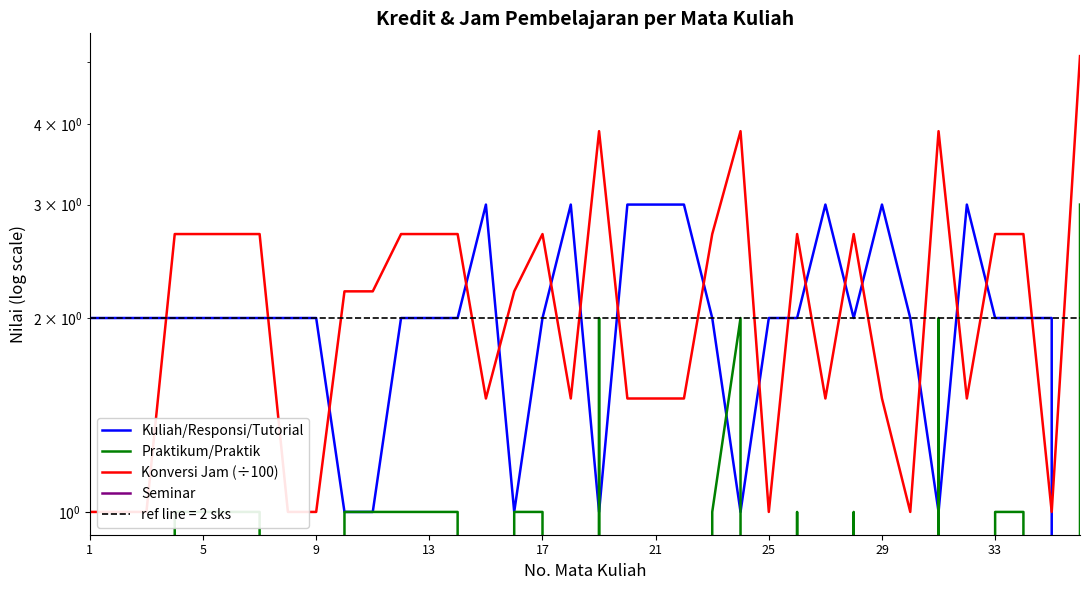

Reading right to left, transcribe all the data shown in this chart.

Kuliah/Responsi/Tutorial: 0.0	2.0	2.0	2.0	3.0	1.0	2.0	3.0	2.0	3.0	2.0	2.0	1.0	2.0	3.0	3.0	3.0	1.0	3.0	2.0	1.0	3.0	2.0	2.0	2.0	1.0	1.0	2.0	2.0	2.0	2.0	2.0	2.0	2.0	2.0	2.0
Praktikum/Praktik: 3.0	0.0	1.0	1.0	0.0	2.0	0.0	0.0	1.0	0.0	1.0	0.0	2.0	1.0	0.0	0.0	0.0	2.0	0.0	1.0	1.0	0.0	1.0	1.0	1.0	1.0	1.0	0.0	0.0	1.0	1.0	1.0	1.0	0.0	0.0	0.0
Konversi Jam (÷100): 5.1	1.0	2.7	2.7	1.5	3.9	1.0	1.5	2.7	1.5	2.7	1.0	3.9	2.7	1.5	1.5	1.5	3.9	1.5	2.7	2.2	1.5	2.7	2.7	2.7	2.2	2.2	1.0	1.0	2.7	2.7	2.7	2.7	1.0	1.0	1.0
Seminar: 0.0	0.0	0.0	0.0	0.0	0.0	0.0	0.0	0.0	0.0	0.0	0.0	0.0	0.0	0.0	0.0	0.0	0.0	0.0	0.0	0.0	0.0	0.0	0.0	0.0	0.0	0.0	0.0	0.0	0.0	0.0	0.0	0.0	0.0	0.0	0.0